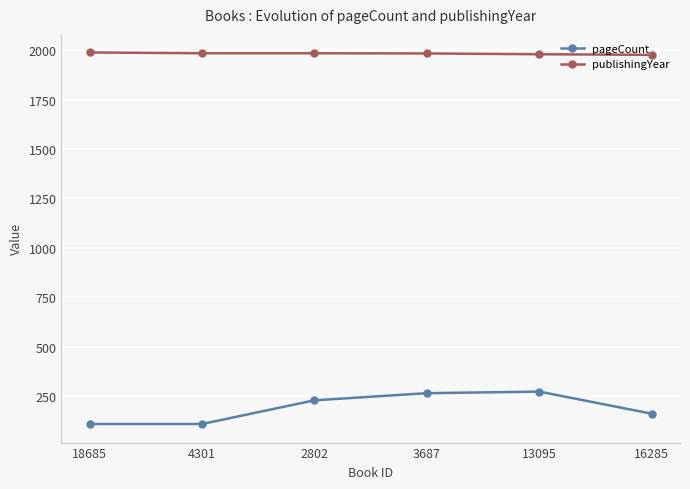

What is the difference between the pageCount values at 3687 and 2802?

36